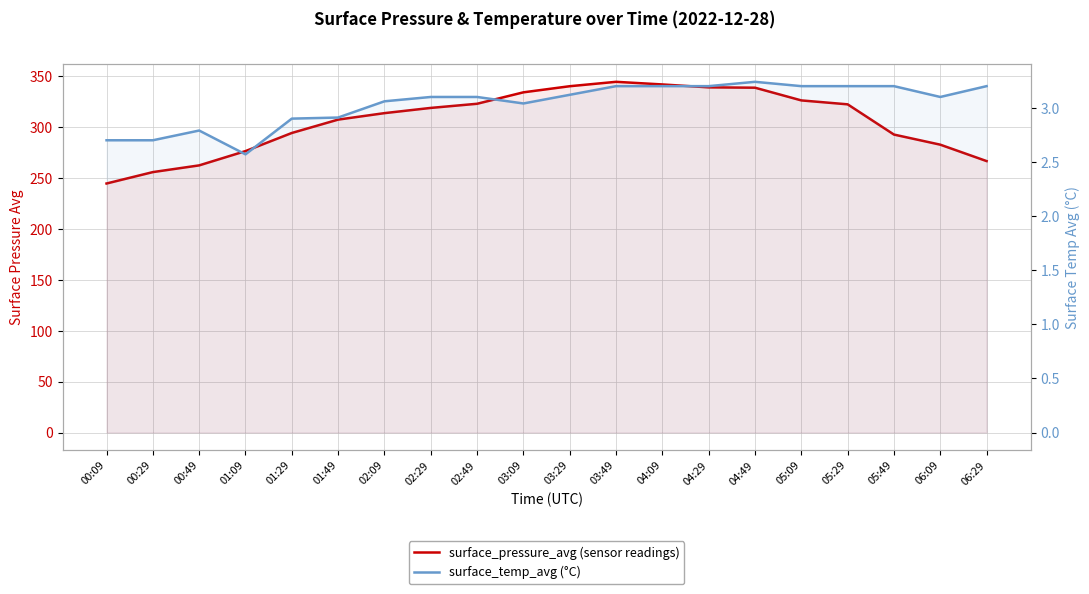

The surface_pressure_avg series shows 322.6 at 05:29. True or false?

True